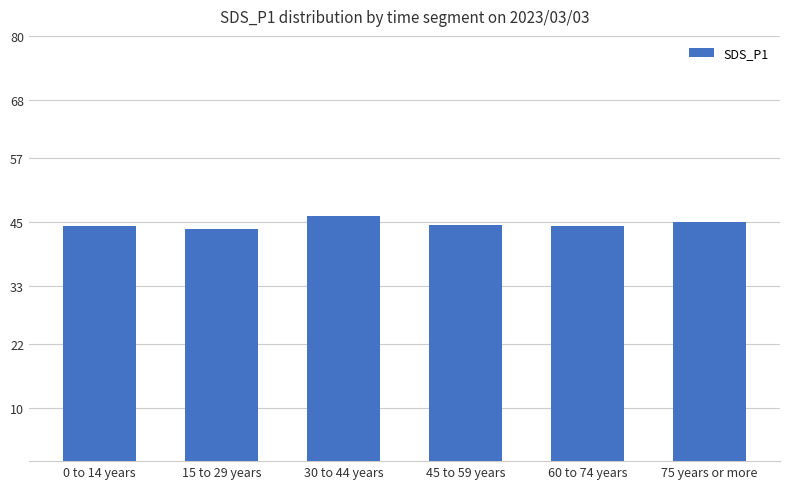

Is it true that the value at 60 to 74 years is 44.2?

True